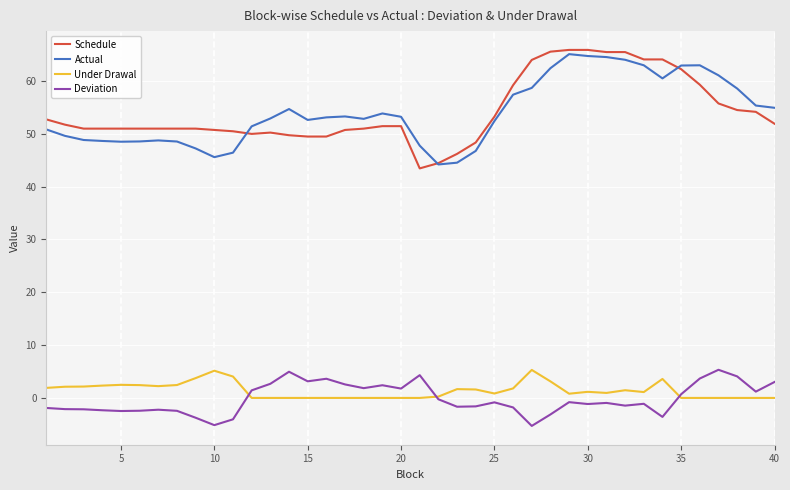

What is the smallest value displayed?

-5.3